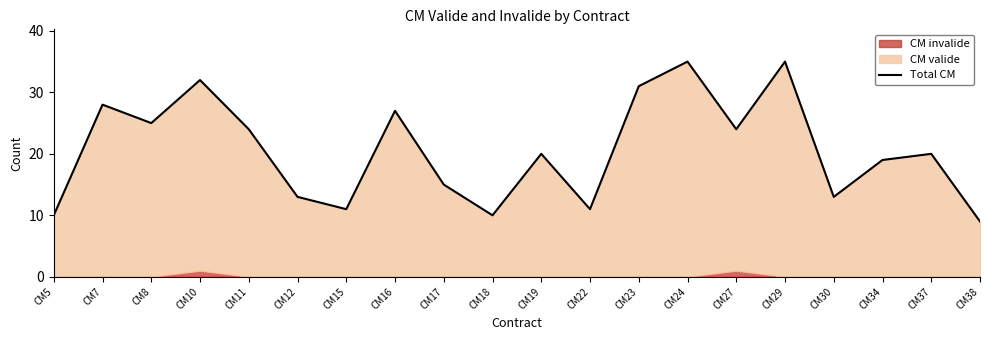

What is the difference between the second highest and second lowest values?

25